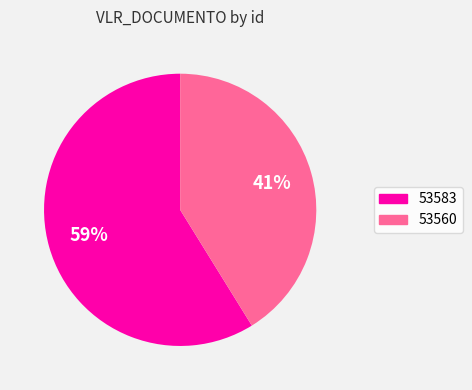

What is the largest slice in the pie chart?

53583